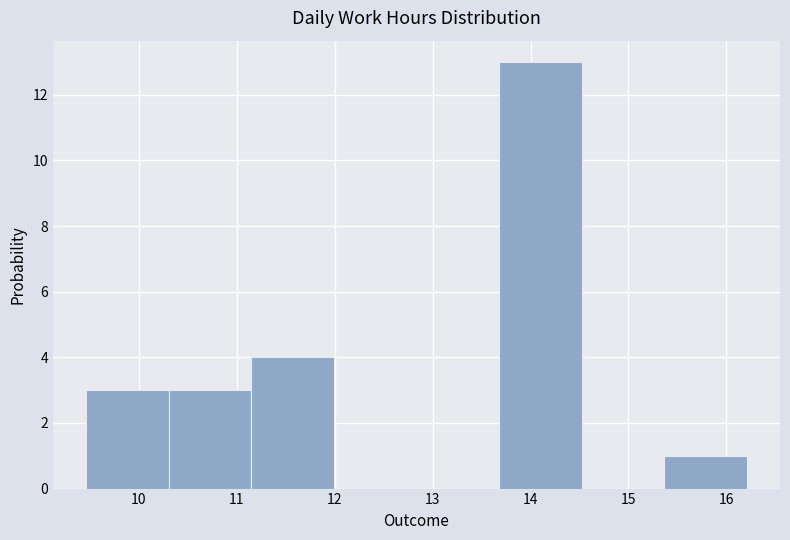

Reading left to right, list every bar in this chart as the range it spans on the x-axis followed by its height. Neither the bar edges nor the heights are printed on the chart, so give them approximately, as read against the axes.

9.5 to 10.3: 3
10.3 to 11.1: 3
11.1 to 12.0: 4
12.0 to 12.8: 0
12.8 to 13.7: 0
13.7 to 14.5: 13
14.5 to 15.4: 0
15.4 to 16.2: 1